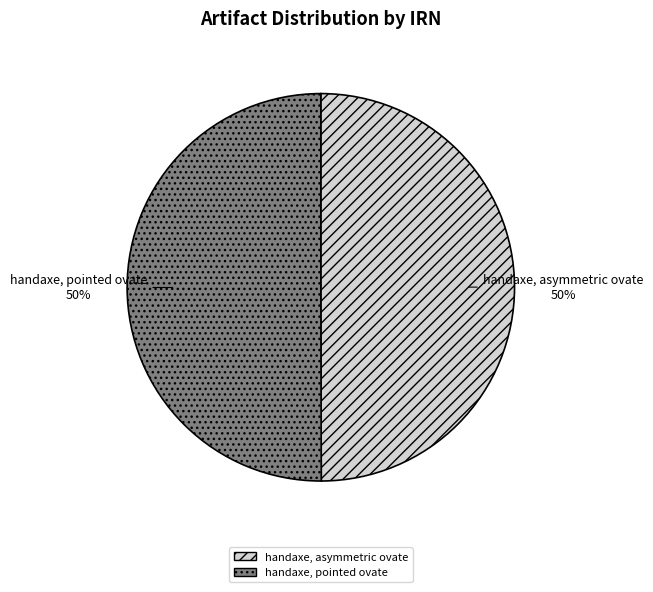

Is it true that handaxe, pointed ovate is 50% of the pie?

True